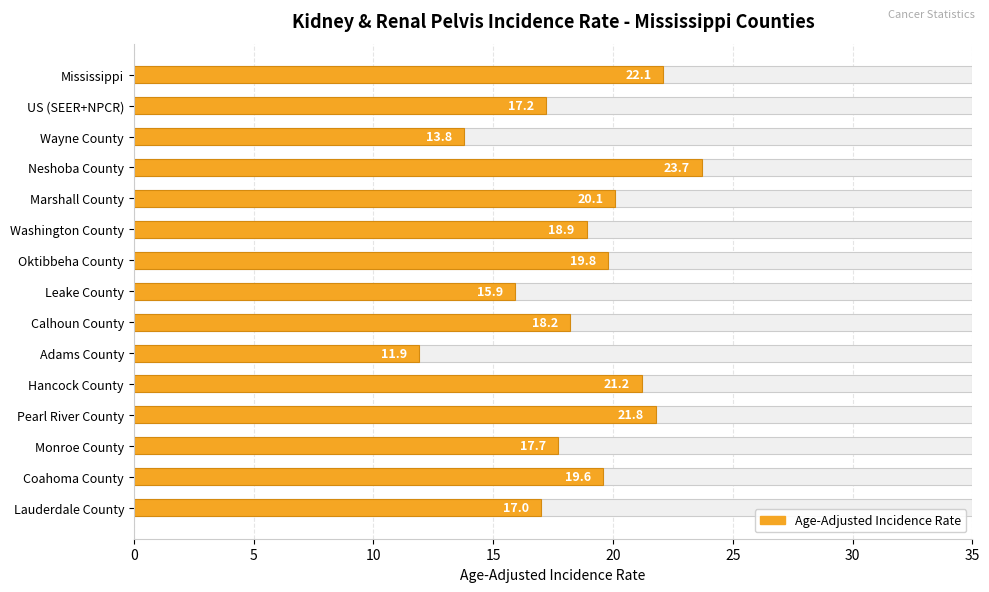

Are the bars grouped side by side (vs. stacked)?

No